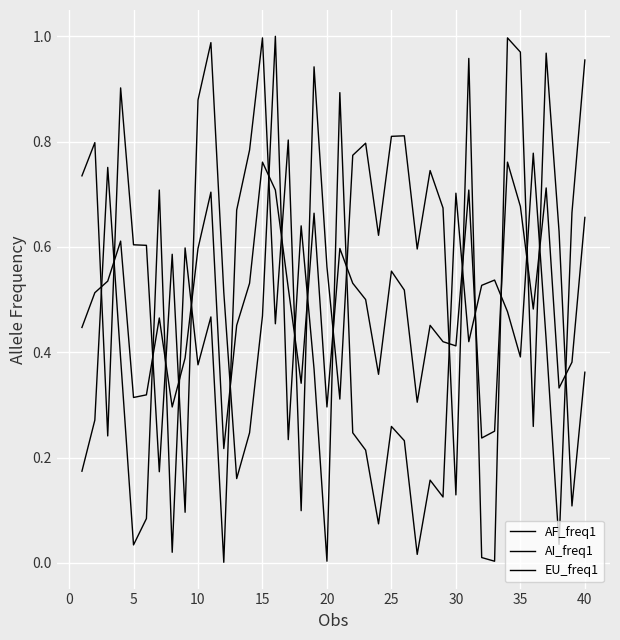

Reading right to left, what are all the values shown in this chart?

AF_freq1: 1.0	0.7	0.0	0.4	0.8	0.4	0.5	0.5	0.5	0.4	0.7	0.1	0.2	0.0	0.2	0.3	0.1	0.2	0.2	0.9	0.0	0.4	0.6	0.2	1.0	0.5	0.2	0.2	0.5	1.0	0.9	0.1	0.6	0.2	0.6	0.6	0.9	0.2	0.8	0.7
AI_freq1: 0.4	0.1	0.6	1.0	0.3	1.0	1.0	0.0	0.0	1.0	0.1	0.7	0.7	0.6	0.8	0.8	0.6	0.8	0.8	0.3	0.6	0.9	0.1	0.8	0.5	1.0	0.8	0.7	0.0	0.5	0.4	0.6	0.0	0.7	0.1	0.0	0.4	0.8	0.3	0.2
EU_freq1: 0.7	0.4	0.3	0.7	0.5	0.7	0.8	0.2	0.2	0.7	0.4	0.4	0.5	0.3	0.5	0.6	0.4	0.5	0.5	0.6	0.3	0.7	0.3	0.5	0.7	0.8	0.5	0.5	0.2	0.7	0.6	0.4	0.3	0.5	0.3	0.3	0.6	0.5	0.5	0.4